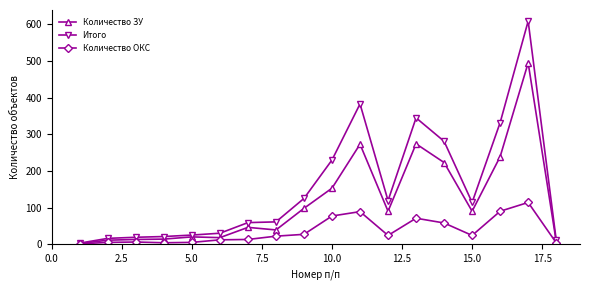

List the series in order of their peak value, highest first.

Итого, Количество ЗУ, Количество ОКС